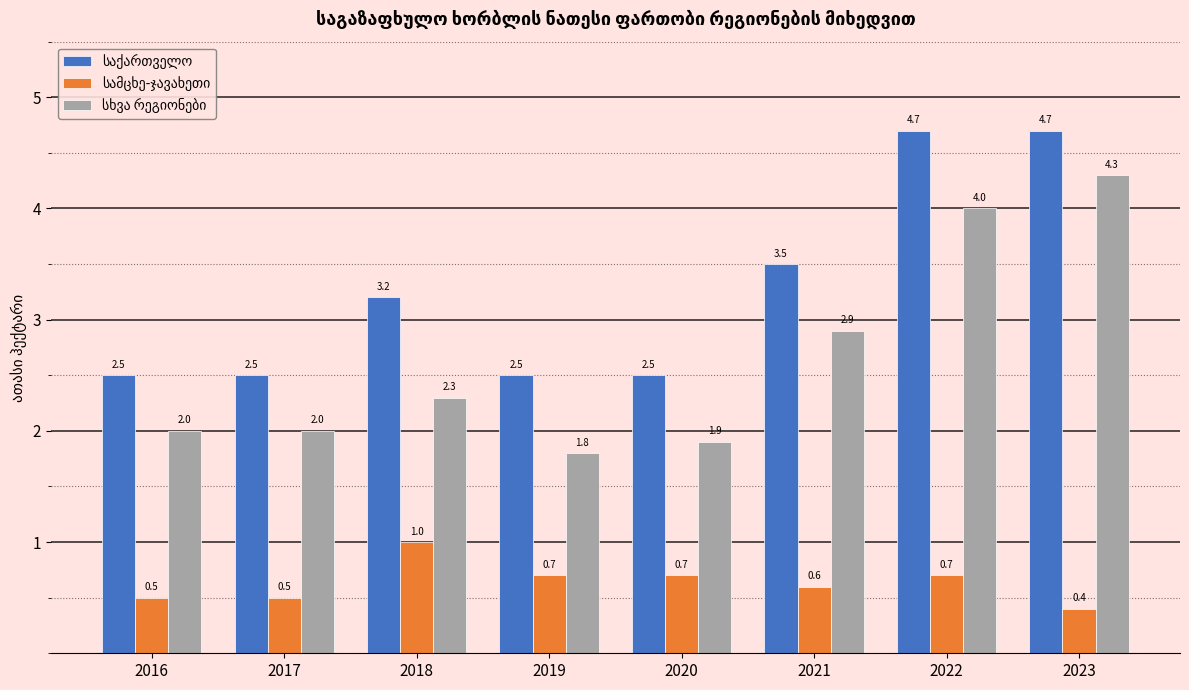

What is the greatest value displayed?

4.7